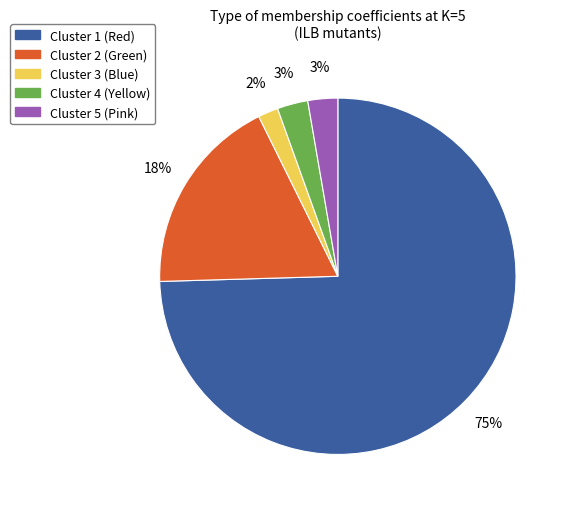

True or false: Cluster 3 (Blue) accounts for 2% of the total.

True